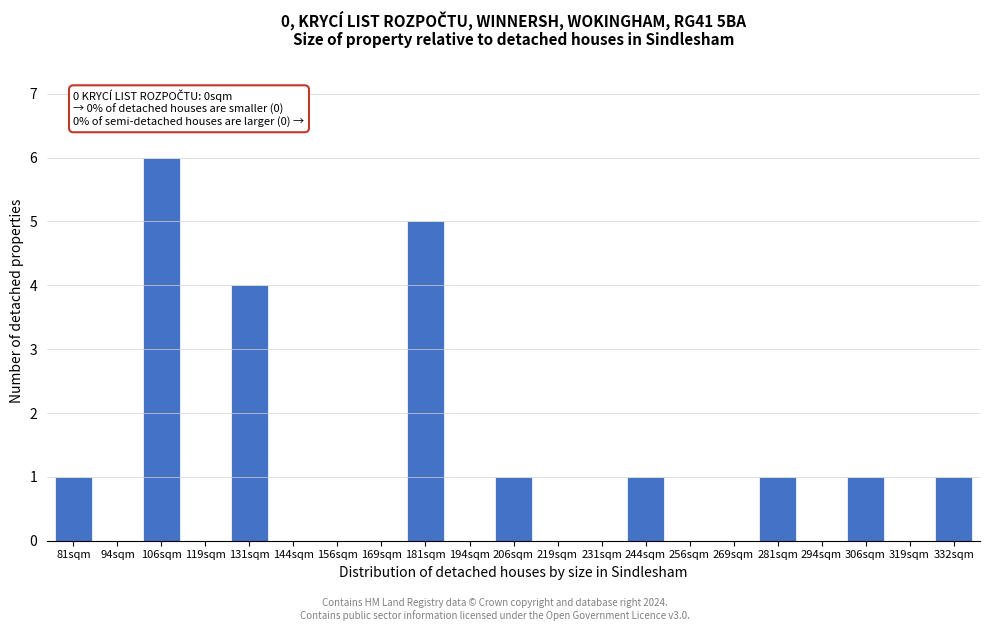

Reading right to left, what are all the values shown in this chart?

332sqm=1	319sqm=0	306sqm=1	294sqm=0	281sqm=1	269sqm=0	256sqm=0	244sqm=1	231sqm=0	219sqm=0	206sqm=1	194sqm=0	181sqm=5	169sqm=0	156sqm=0	144sqm=0	131sqm=4	119sqm=0	106sqm=6	94sqm=0	81sqm=1